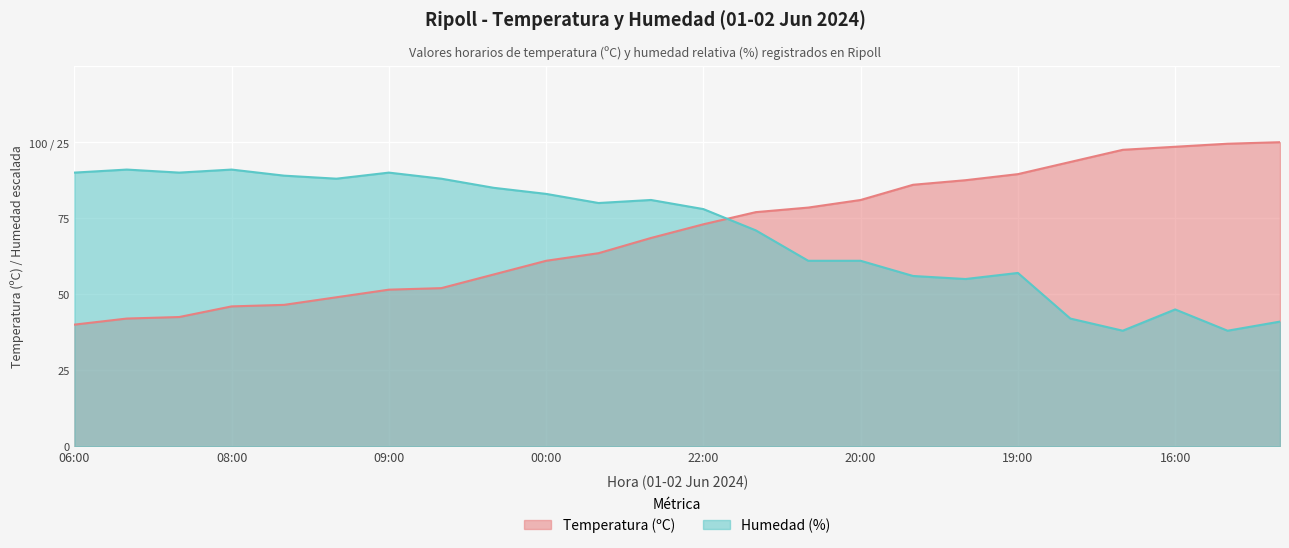

List the labels in order of Temperatura (ºC) value, largest first.

15:00, 14:00, 16:00, 13:00, 12:00, 19:00, 17:00, 18:00, 20:00, 11:00, 21:00, 22:00, 23:00, 10:00, 00:00, 01:00, 02:00, 09:00, 03:00, 04:00, 08:00, 05:00, 07:00, 06:00